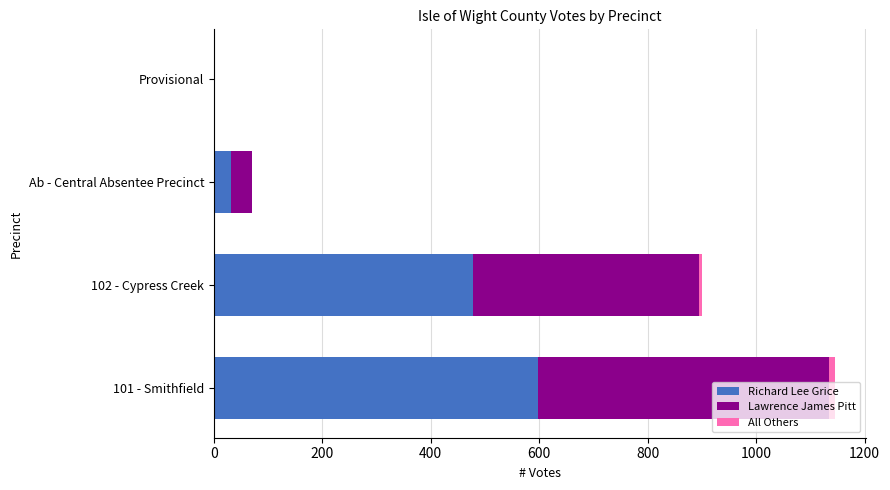

Where is Richard Lee Grice nearest to the value 299?

102 - Cypress Creek